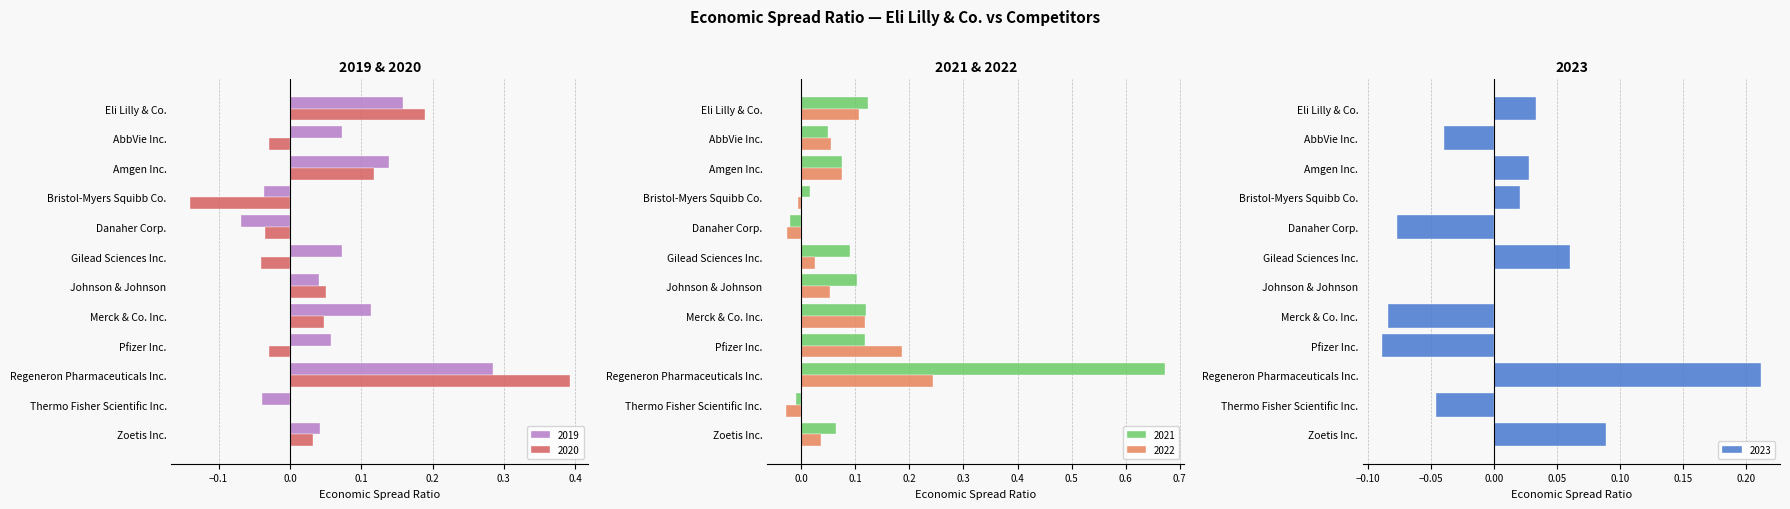

What is the maximum value for 2019-12-31?

0.3